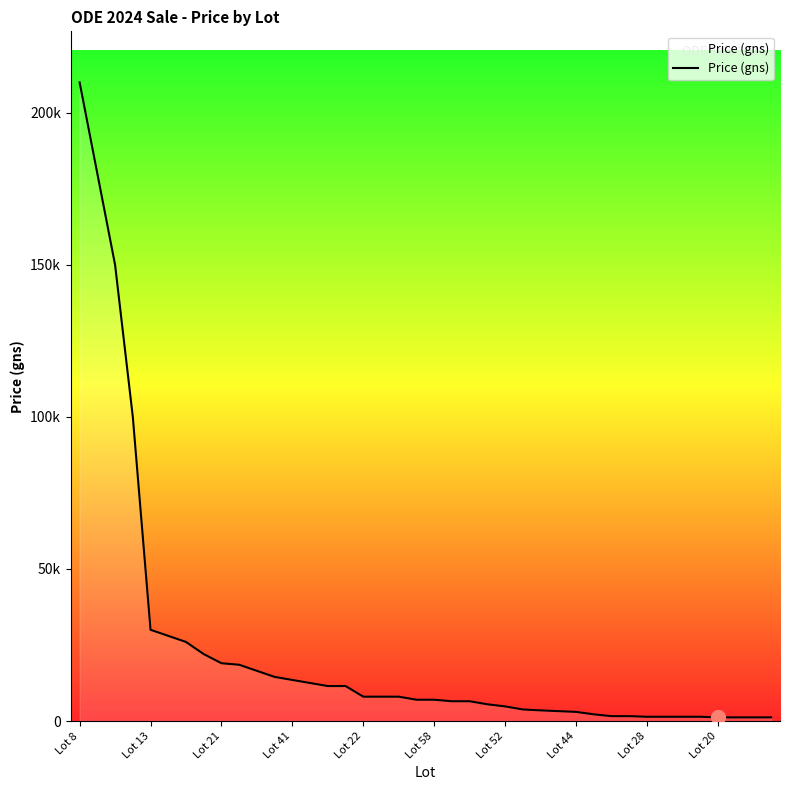

Does the chart have visible grid lines?

No